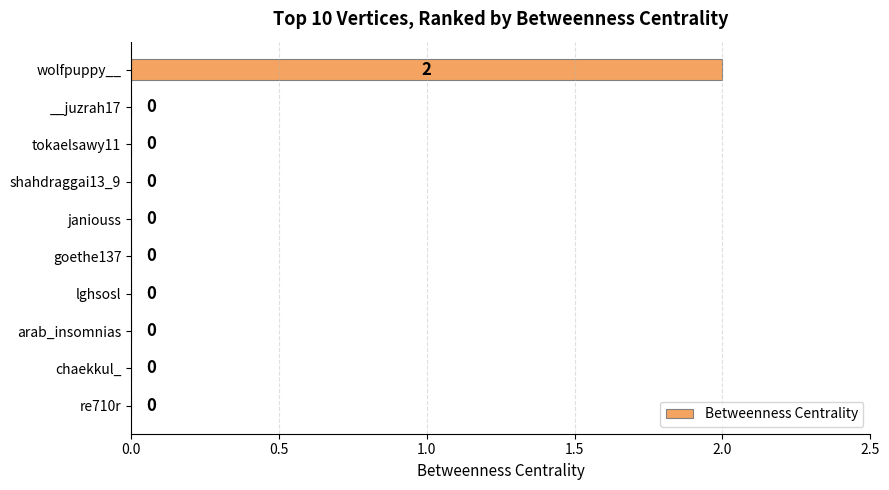

The chart shows a value of 0 at tokaelsawy11. True or false?

True